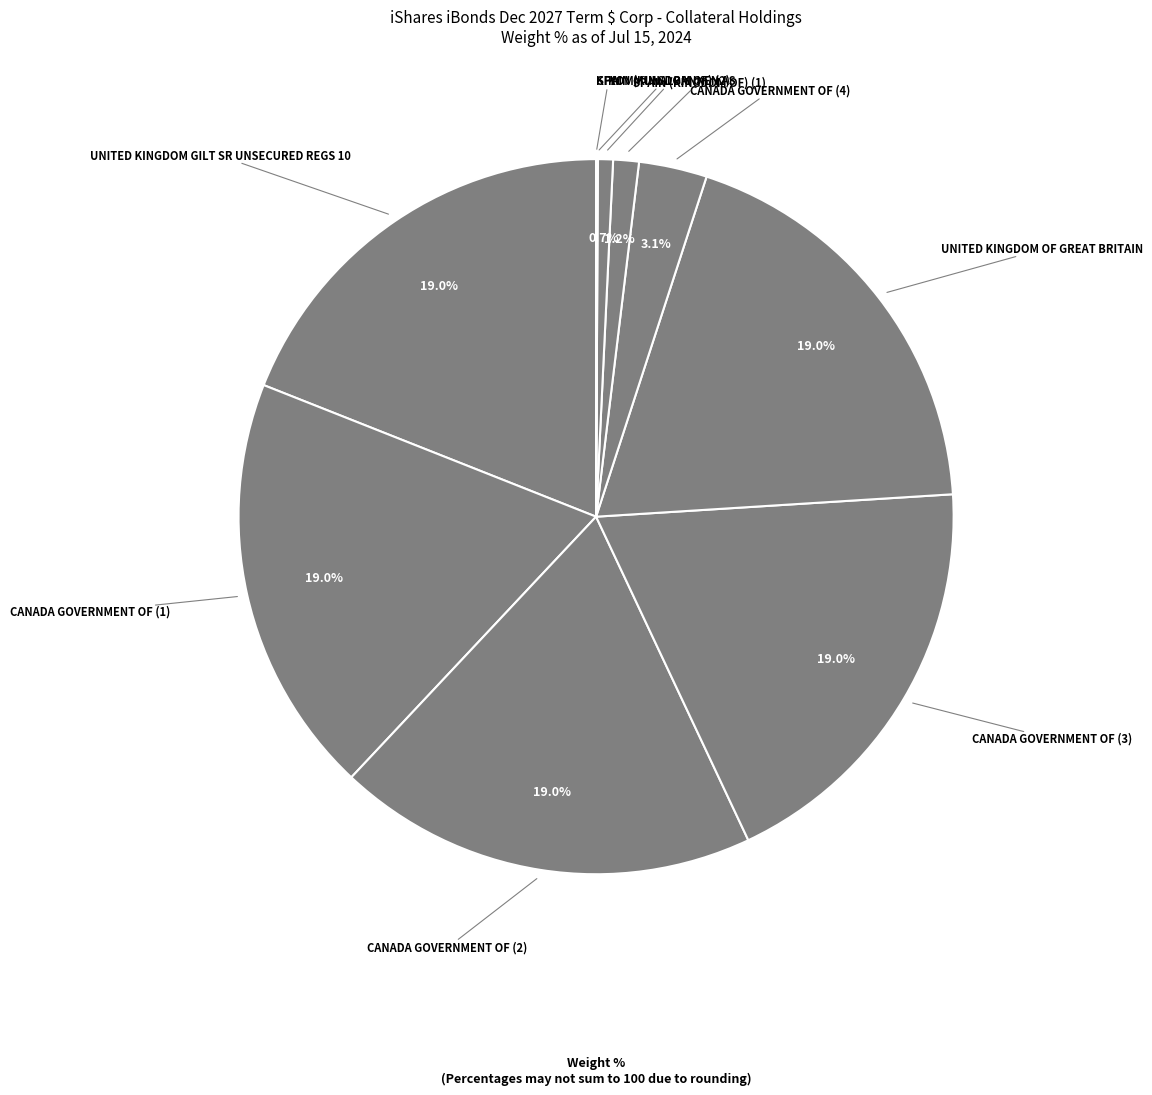

To the nearest percent, what is the average slice percentage?

10%